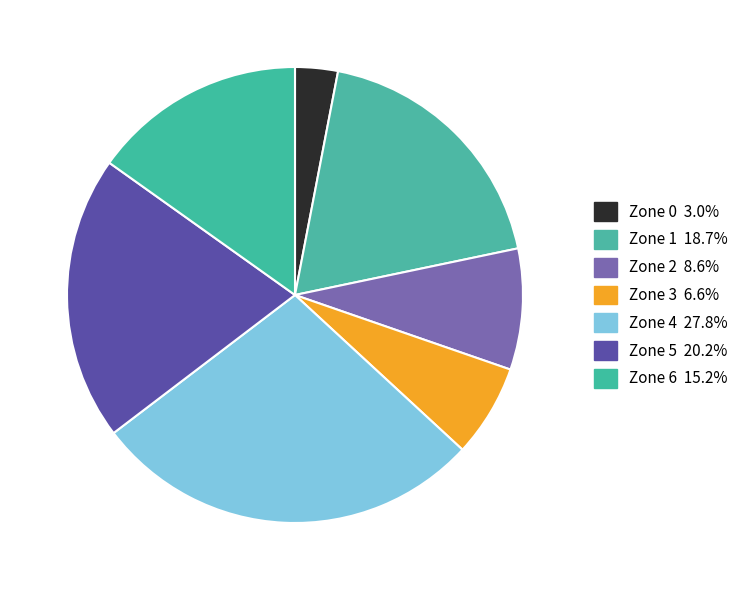

To the nearest percent, what is the combined percentage of Zone 5 and Zone 3?

27%